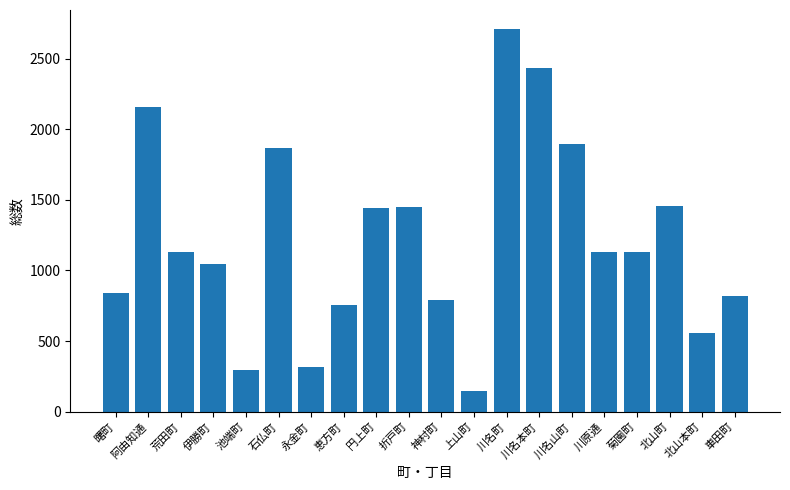

What position from the right is 恵方町?

13